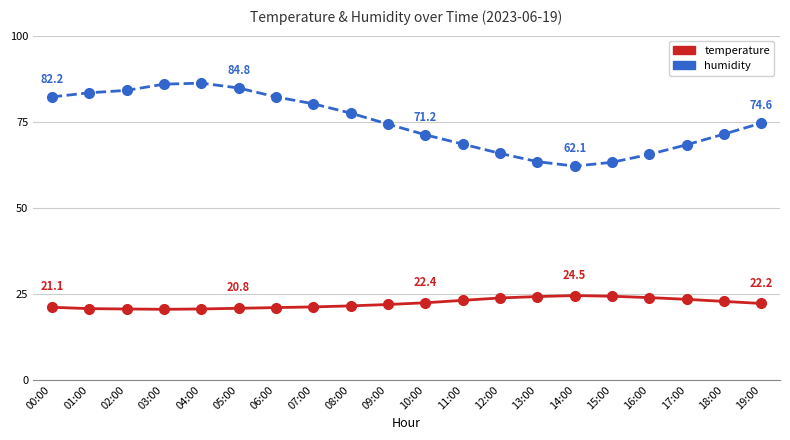

What is the difference between the maximum and minimum values in the temperature series?

4.0